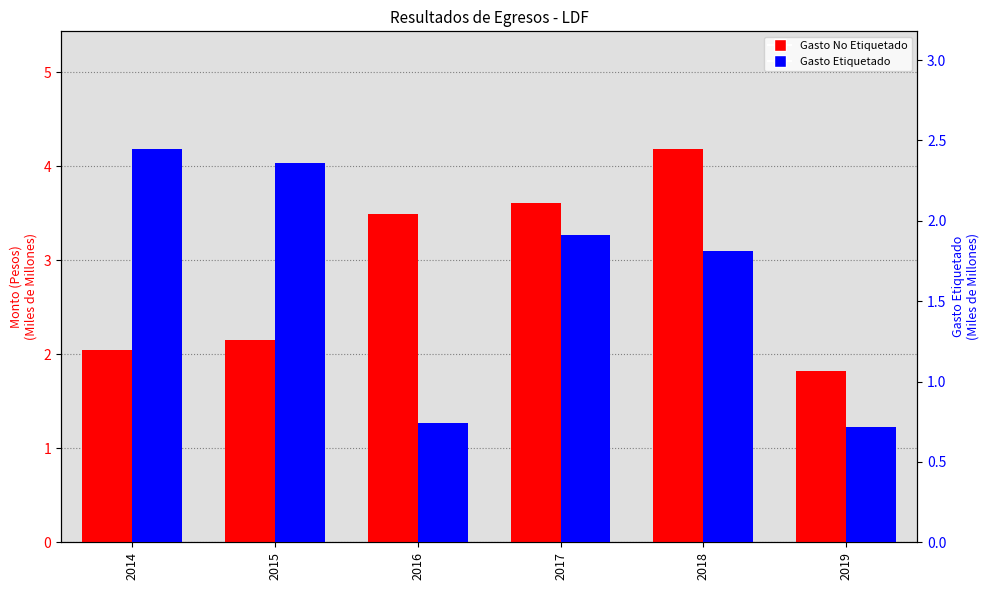

What are all the series names shown in the legend?

Gasto No Etiquetado, Gasto Etiquetado